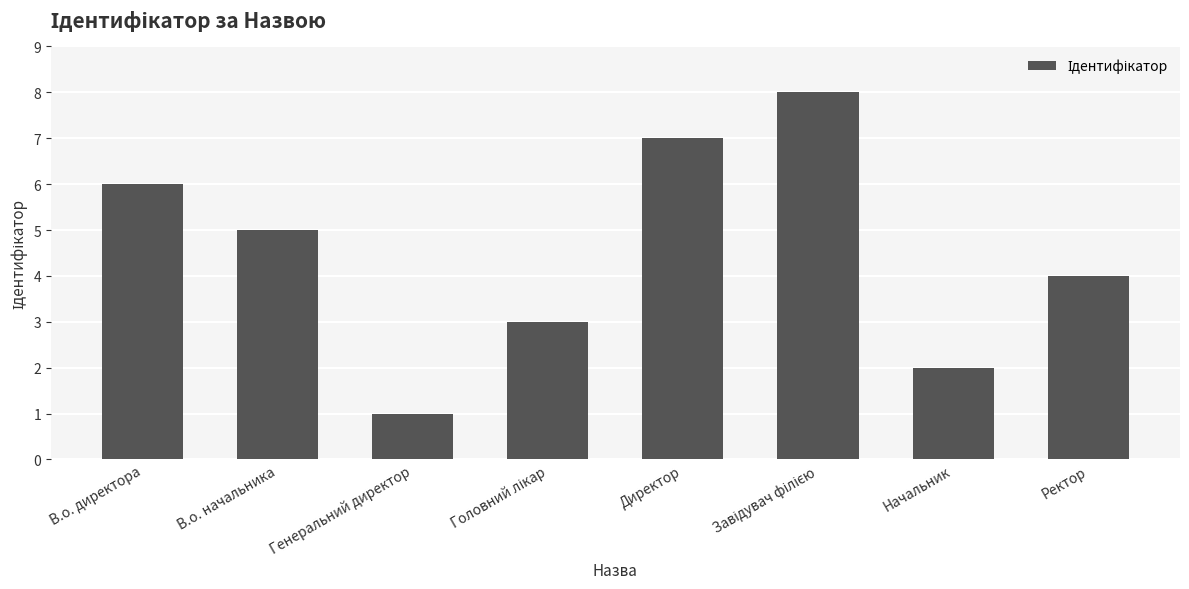

Where is the data nearest to the value 4?

Ректор